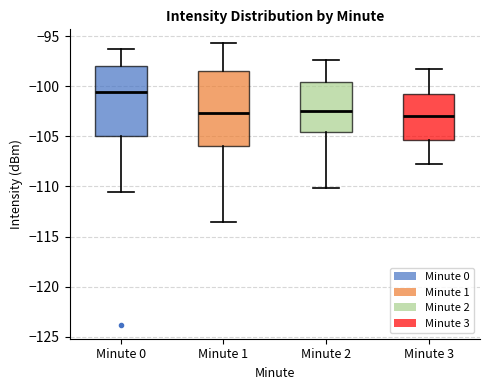

Reading left to right, read every box against the y-axis: the position of its median line, the range the box covers, and the ends of its whiskers. The values are not printed on the chart, so give them approximately, as read against the axis.

Minute 0: median -100.5, box -105.0 to -98.0, whiskers -110.5 to -96.5
Minute 1: median -102.5, box -106.0 to -98.5, whiskers -113.5 to -95.5
Minute 2: median -102.5, box -104.5 to -99.5, whiskers -110.0 to -97.5
Minute 3: median -103.0, box -105.5 to -100.5, whiskers -108.0 to -98.5